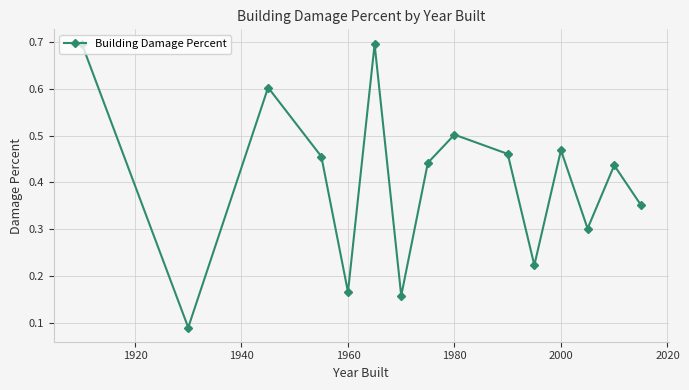

What is the difference between the second highest and minimum values?

0.6